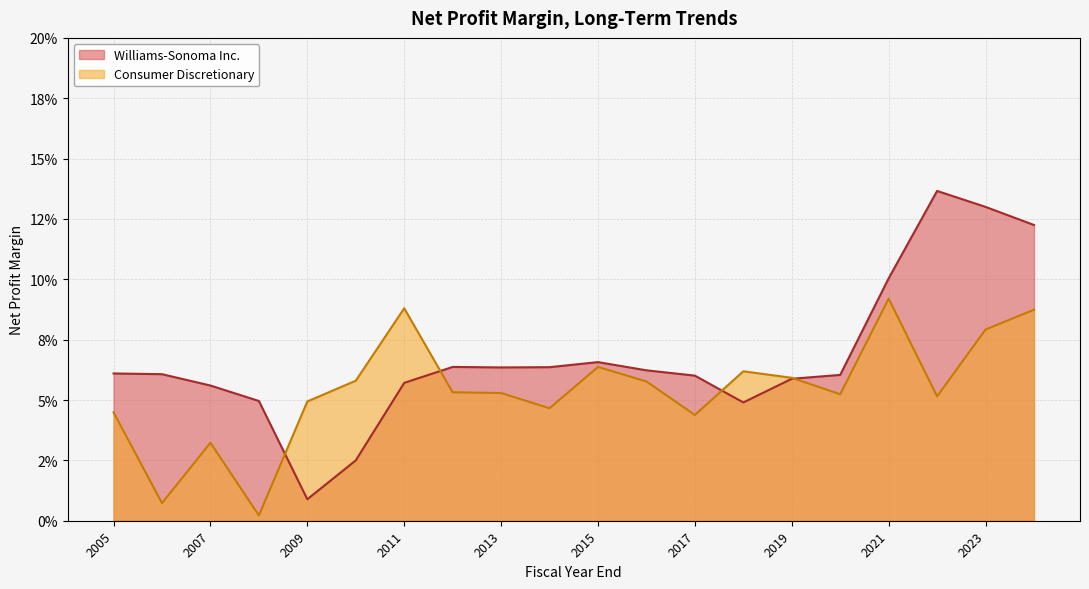

The Consumer Discretionary series shows 0.0 at 2015. True or false?

False